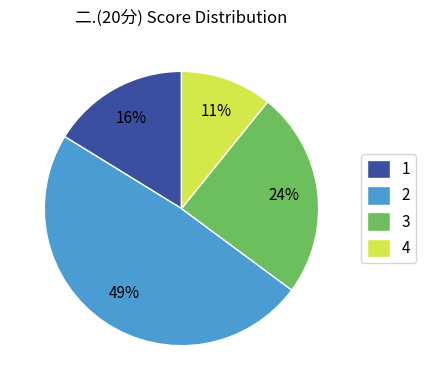

To the nearest percent, what is the combined percentage of 4 and 1?

27%